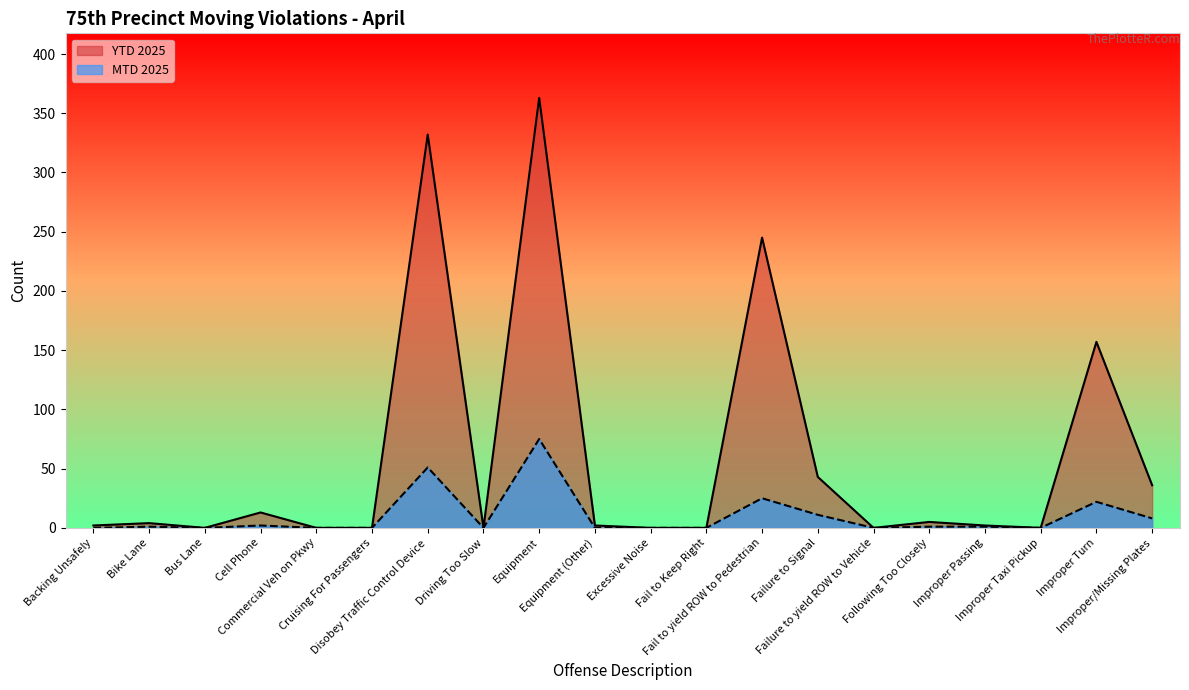

True or false: YTD 2025 and MTD 2025 intersect in this chart.

False